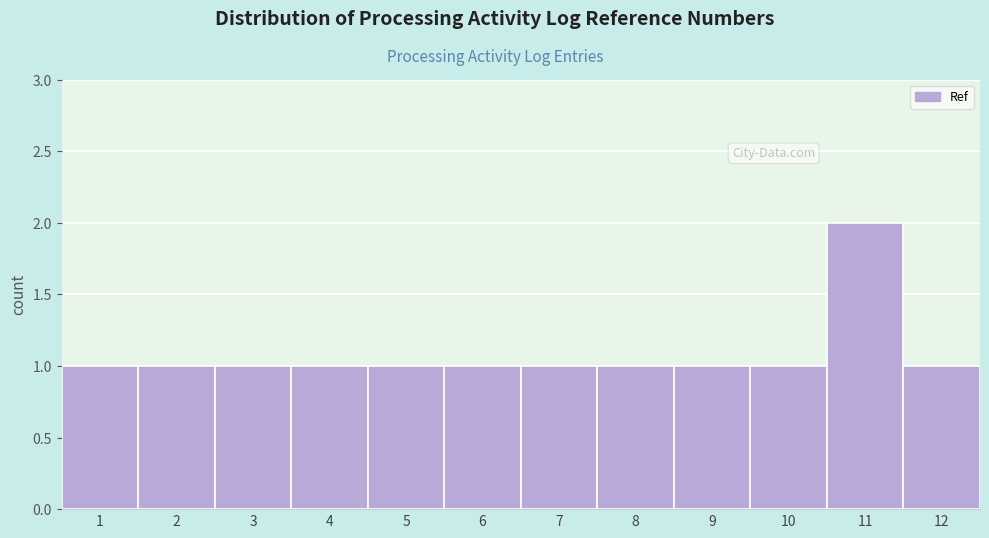

What is the height of the bar covering 5.5 to 6.5 on the x-axis? The values are not printed on the chart, so give them approximately, as read against the axis.

1